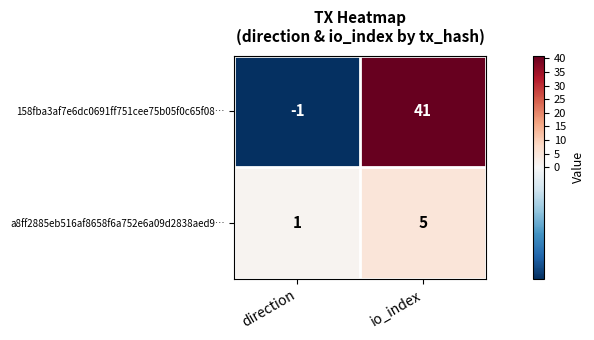

What is the spread (max minus min) of values at io_index?

36